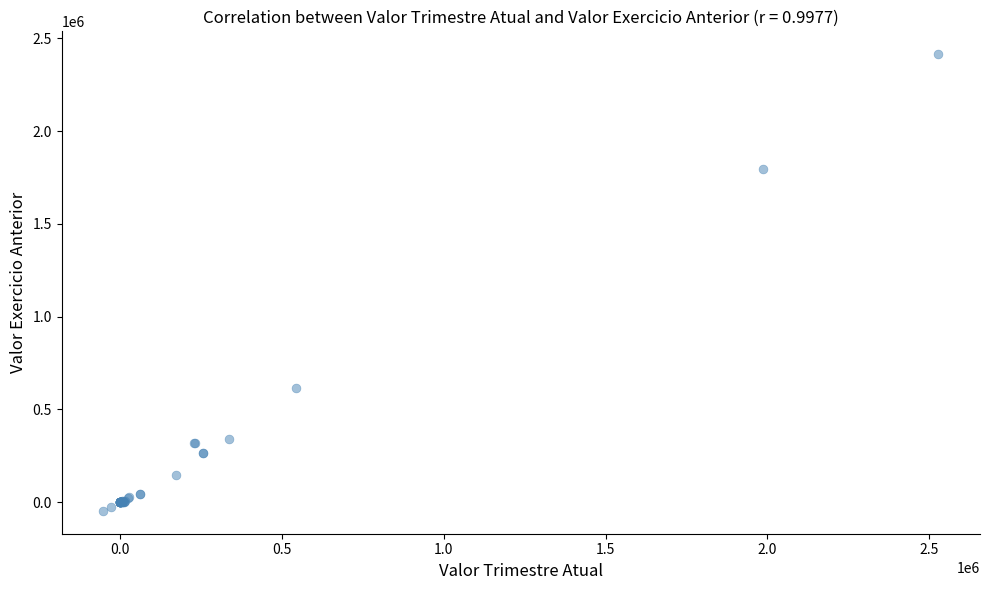

What Y value in the scatter plot is closest to 1183346?

617297